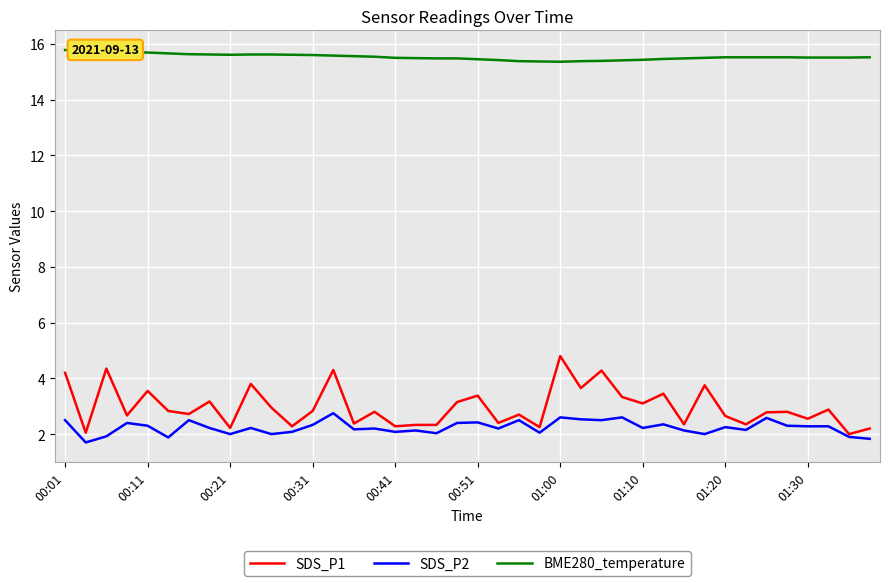

How many series are shown in this chart?

3